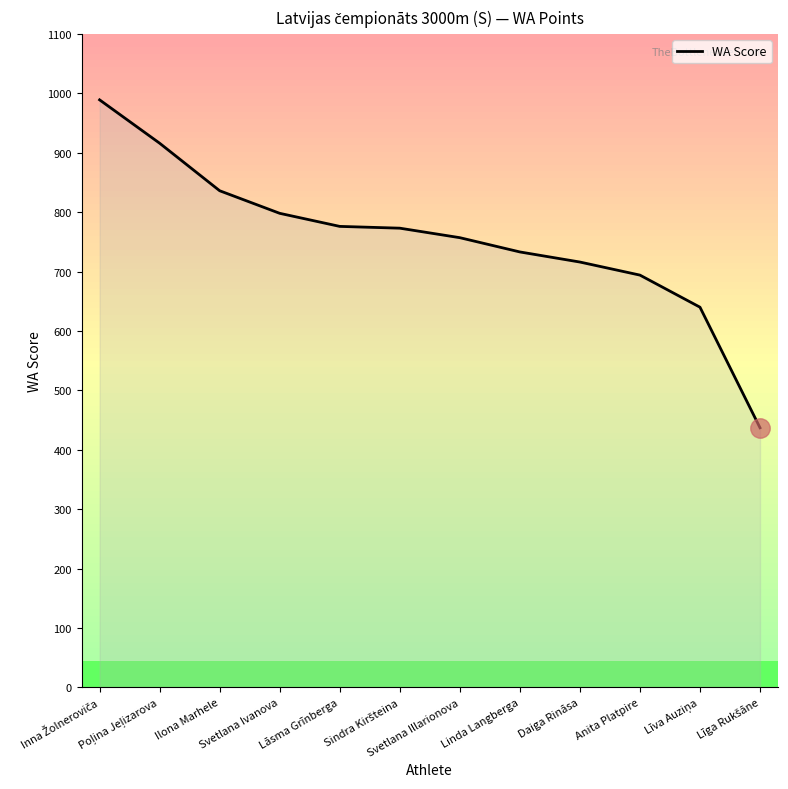

What is the approximate value at Anita Platpire?

694